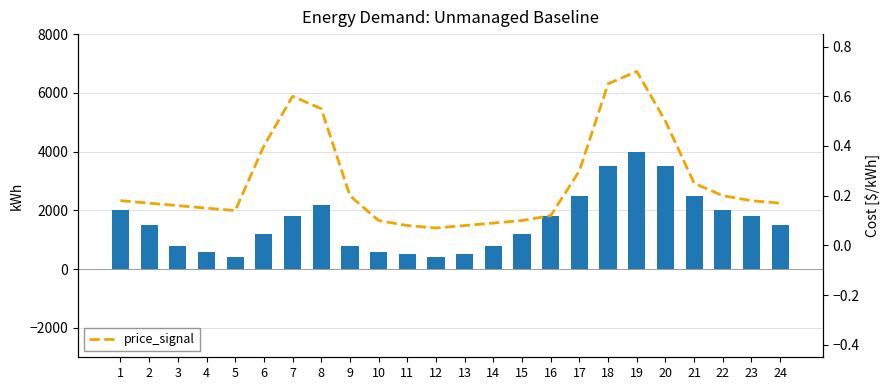

What is the greatest value displayed?

4000.0